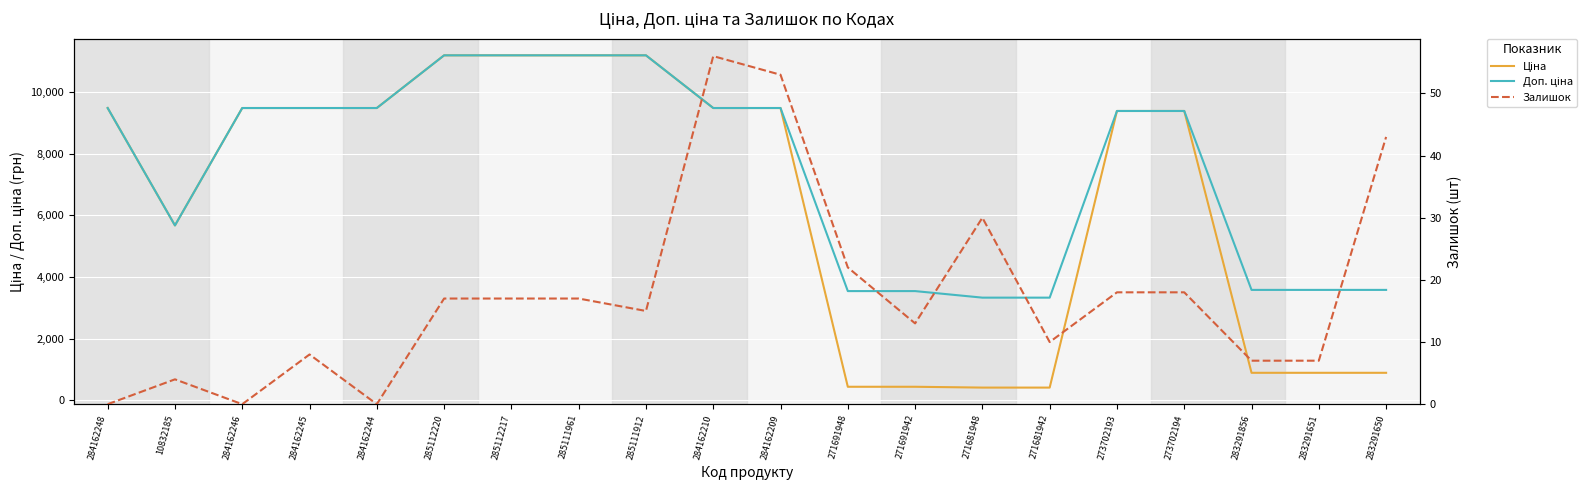

At how many categories does at least one series exceed 9567?

4